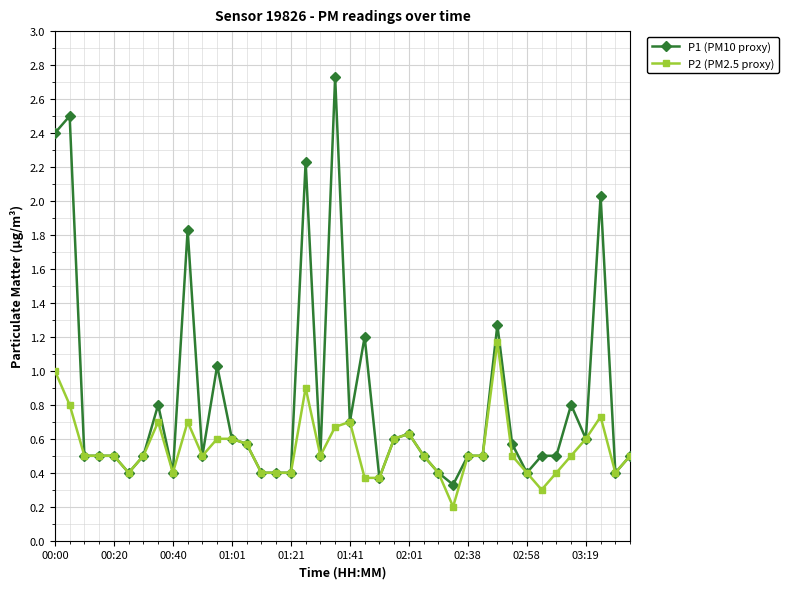

What is the value of the P1 (PM10 proxy) point at the 3rd from the left?

0.5